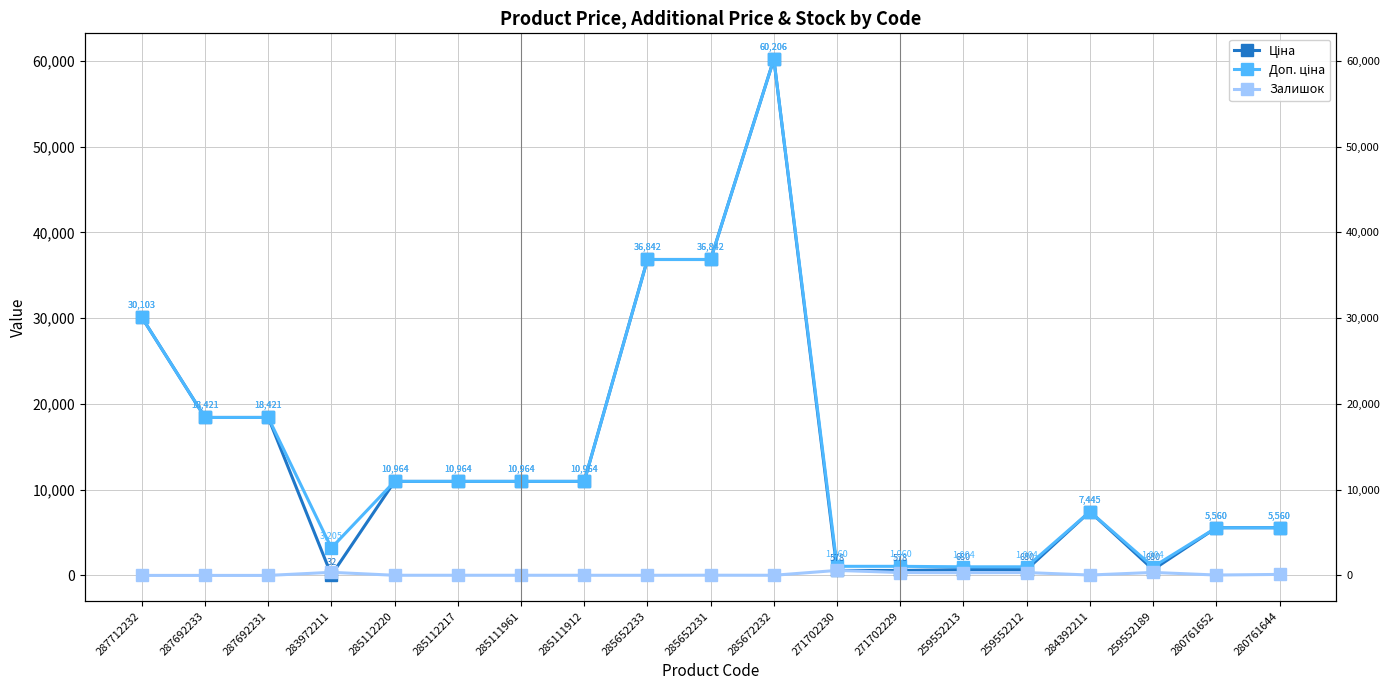

What is the difference between the maximum and second lowest values in the Залишок series?

584.0